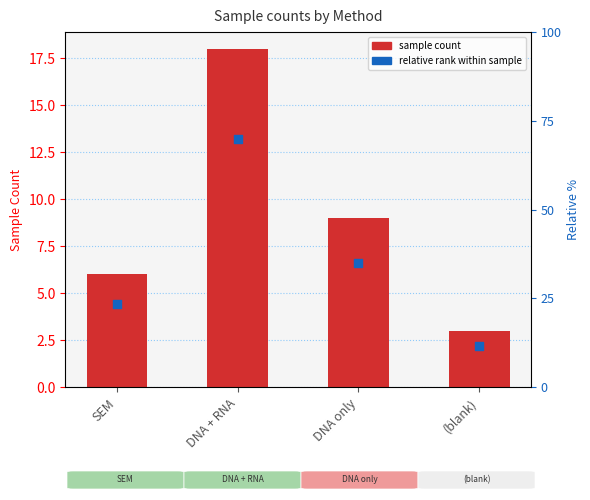

What is the ratio of the value at SEM to the value at DNA + RNA?

0.3